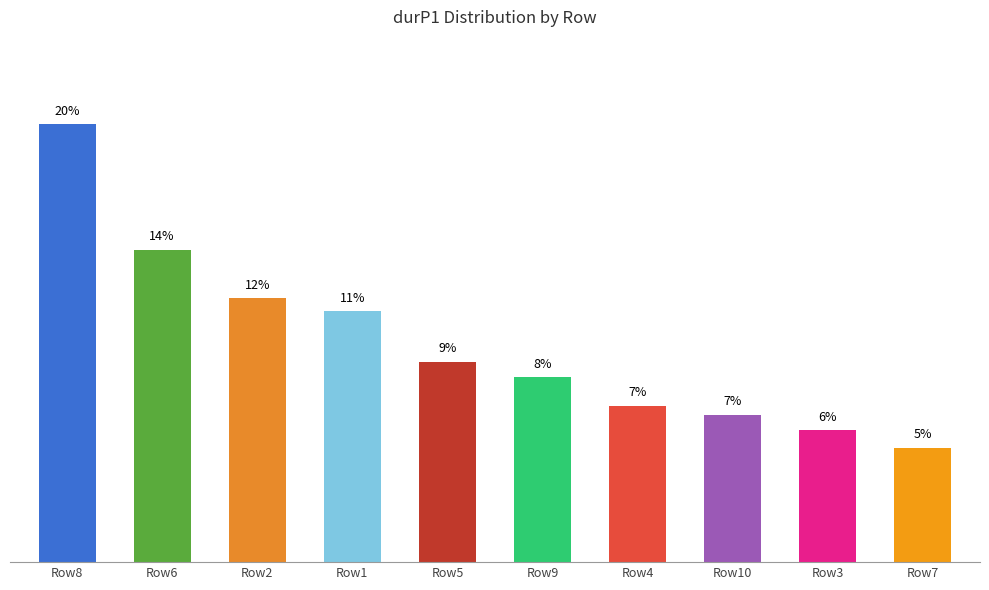

What is the change in value from Row8 to Row7?

-14.7